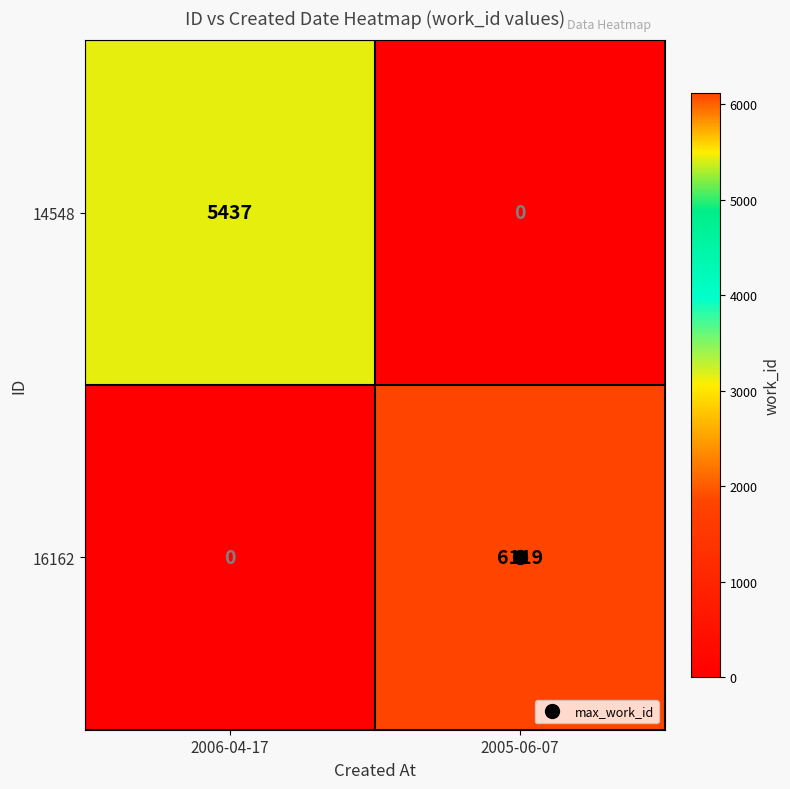

What is the greatest value displayed?

6119